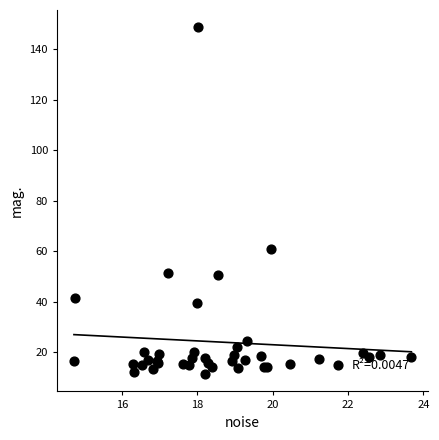

What Y value in the scatter plot is closest to 80?

61.1